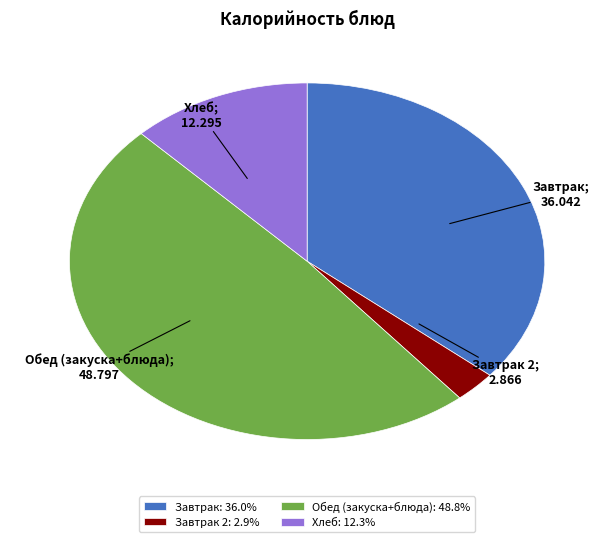

Is there a majority slice in this chart?

No